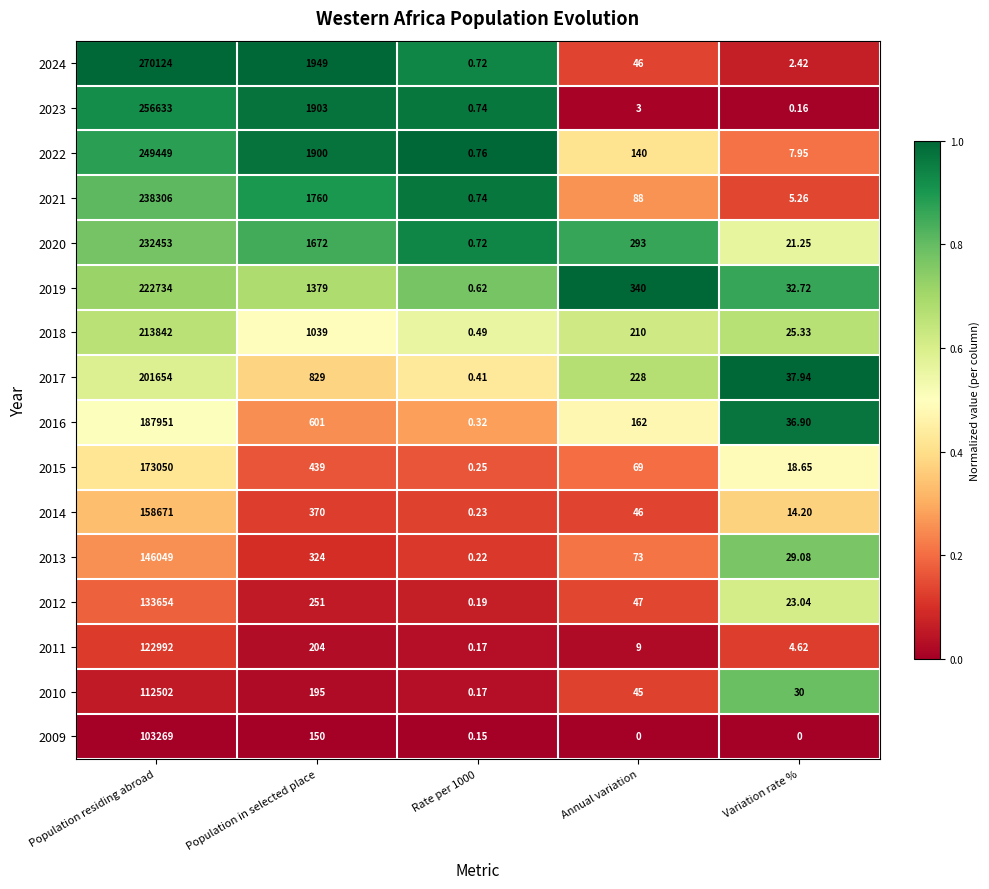

List the series in order of their peak value, lowest first.

2009, 2010, 2011, 2012, 2013, 2014, 2015, 2016, 2017, 2018, 2019, 2020, 2021, 2022, 2023, 2024